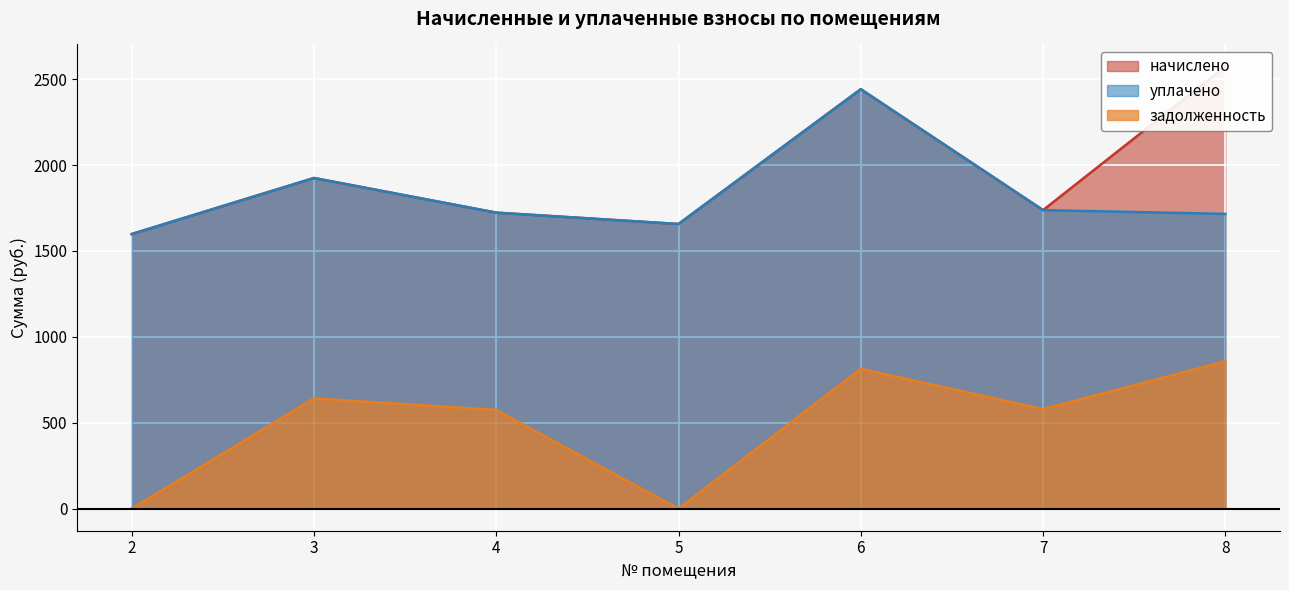

At which label does начислено first exceed 1737?

3